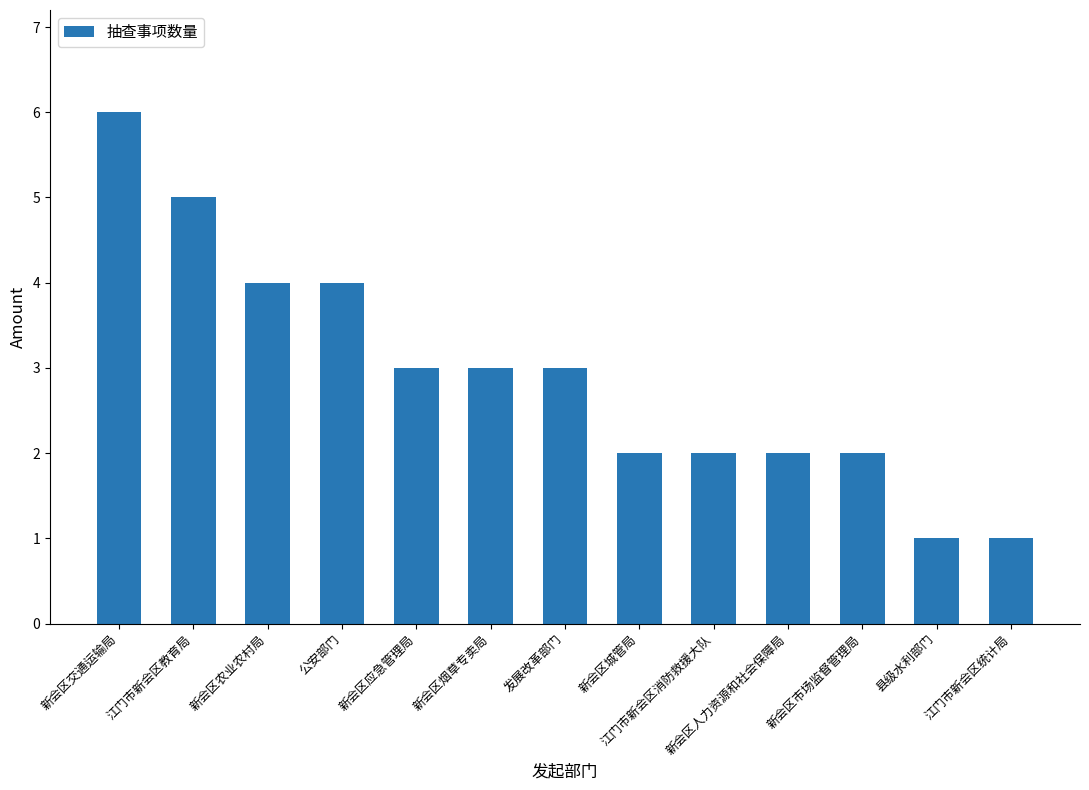

What position from the right is 县级水利部门?

2